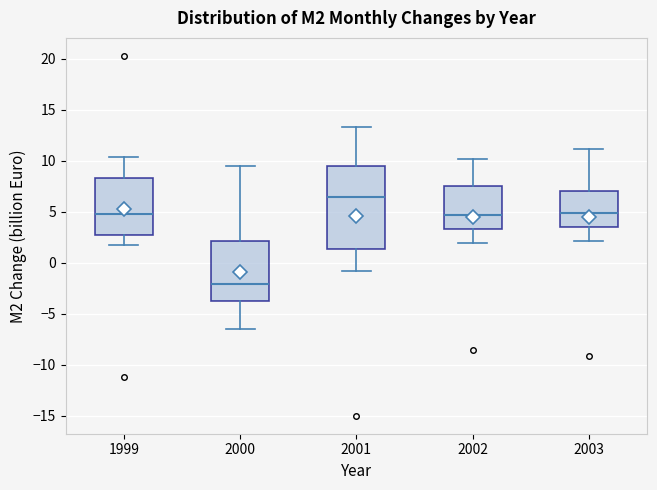

Reading left to right, transcribe this box plot: for each box, give where its median line is, the range the box spans, and where its two whiskers end, as read against the y-axis. The values are not printed on the chart, so give them approximately, as read against the axis.

1999: median 5.0, box 3.0 to 8.5, whiskers 1.5 to 10.5
2000: median -2.0, box -3.5 to 2.0, whiskers -6.5 to 9.5
2001: median 6.5, box 1.5 to 9.5, whiskers -1.0 to 13.5
2002: median 4.5, box 3.5 to 7.5, whiskers 2.0 to 10.0
2003: median 5.0, box 3.5 to 7.0, whiskers 2.0 to 11.0